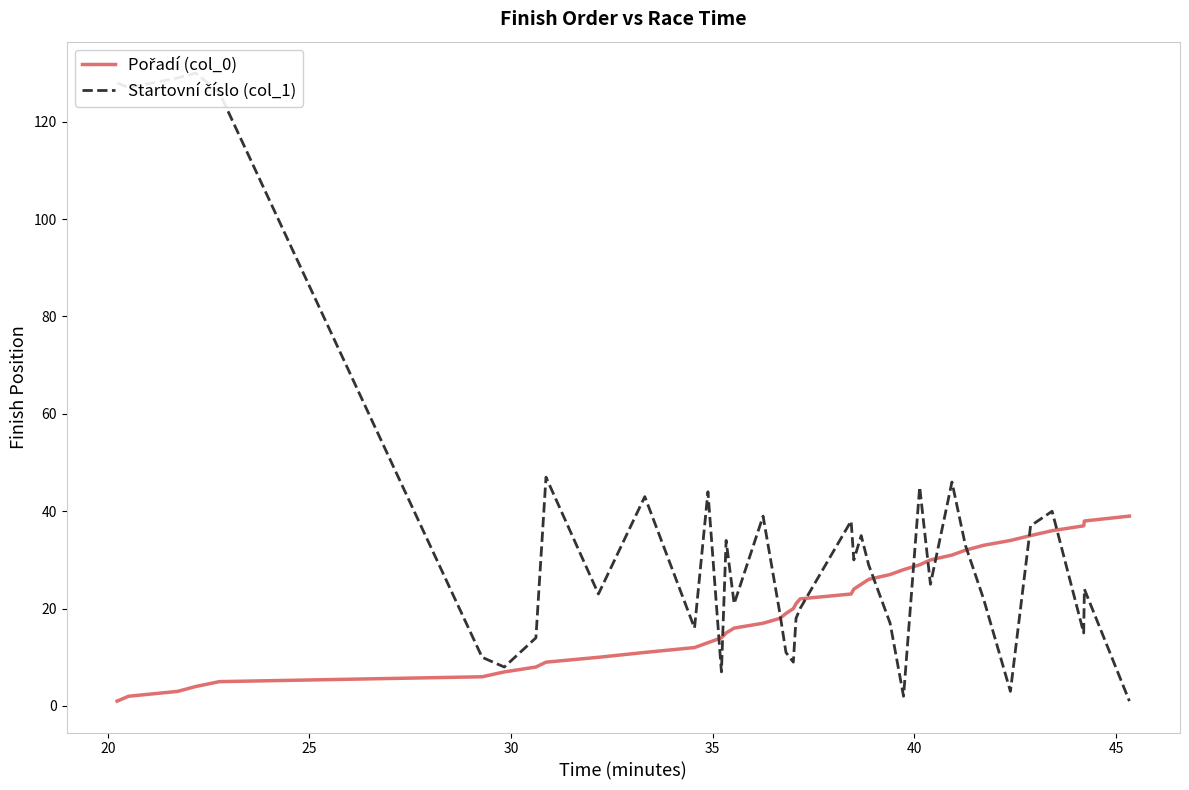

How many times do Pořadí (col_0) and Startovní číslo (col_1) cross each other?

11